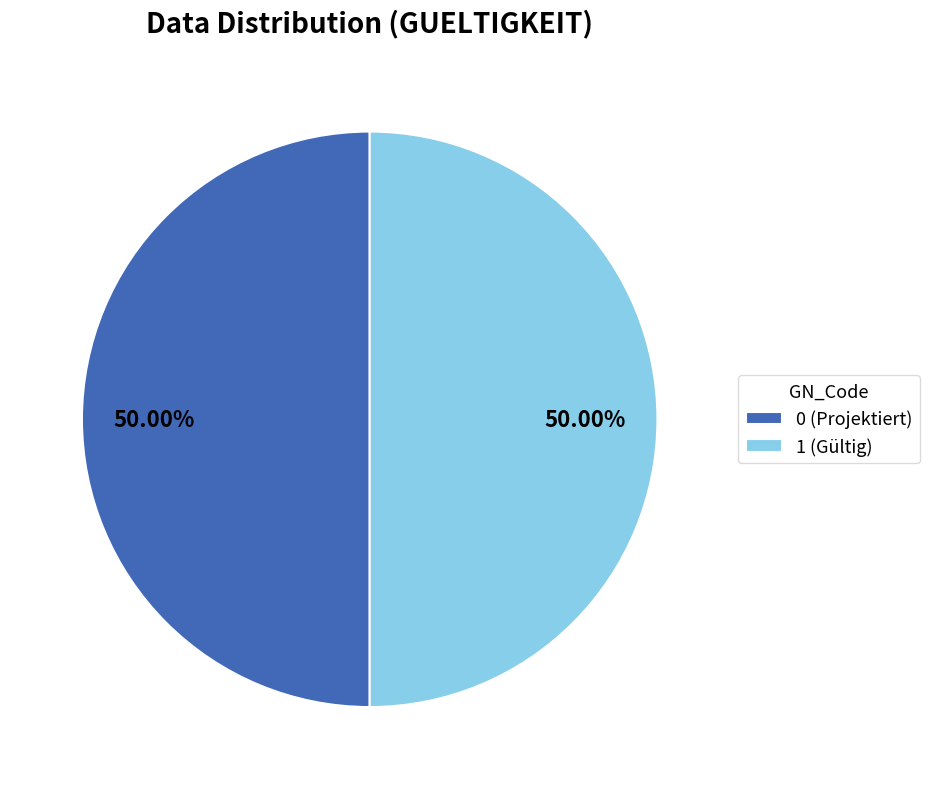

To the nearest percent, what is the difference between the 0 and 1 slice percentages?

0%